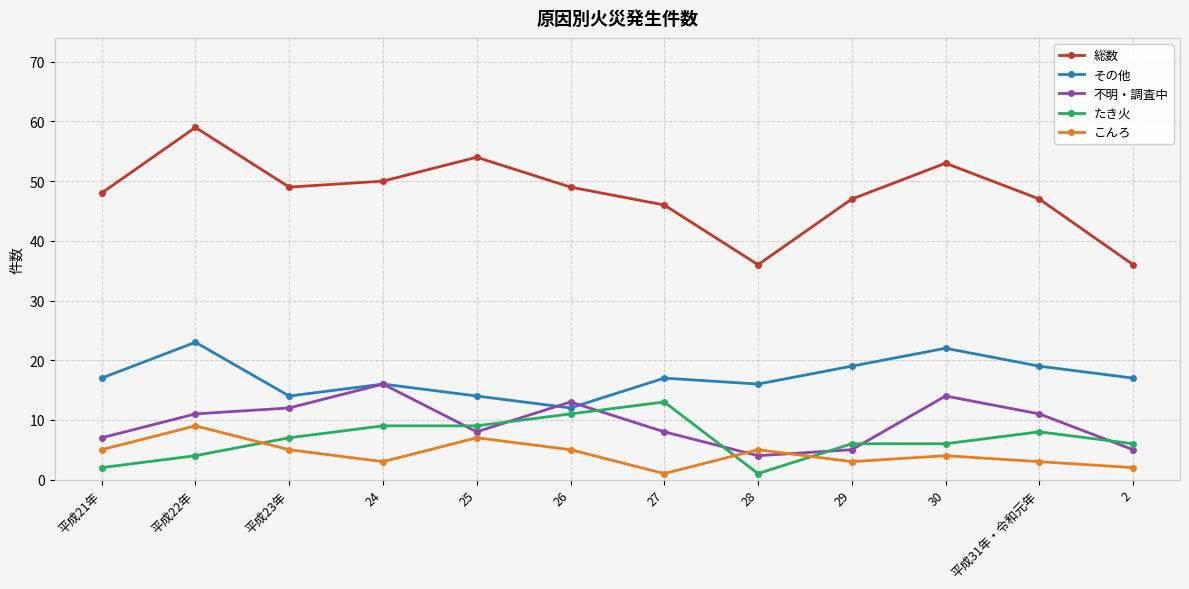

Reading left to right, list all the values displayed in this chart.

総数: 平成21年=48	平成22年=59	平成23年=49	24=50	25=54	26=49	27=46	28=36	29=47	30=53	平成31年・令和元年=47	2=36
その他: 平成21年=17	平成22年=23	平成23年=14	24=16	25=14	26=12	27=17	28=16	29=19	30=22	平成31年・令和元年=19	2=17
不明・調査中: 平成21年=7	平成22年=11	平成23年=12	24=16	25=8	26=13	27=8	28=4	29=5	30=14	平成31年・令和元年=11	2=5
たき火: 平成21年=2	平成22年=4	平成23年=7	24=9	25=9	26=11	27=13	28=1	29=6	30=6	平成31年・令和元年=8	2=6
こんろ: 平成21年=5	平成22年=9	平成23年=5	24=3	25=7	26=5	27=1	28=5	29=3	30=4	平成31年・令和元年=3	2=2